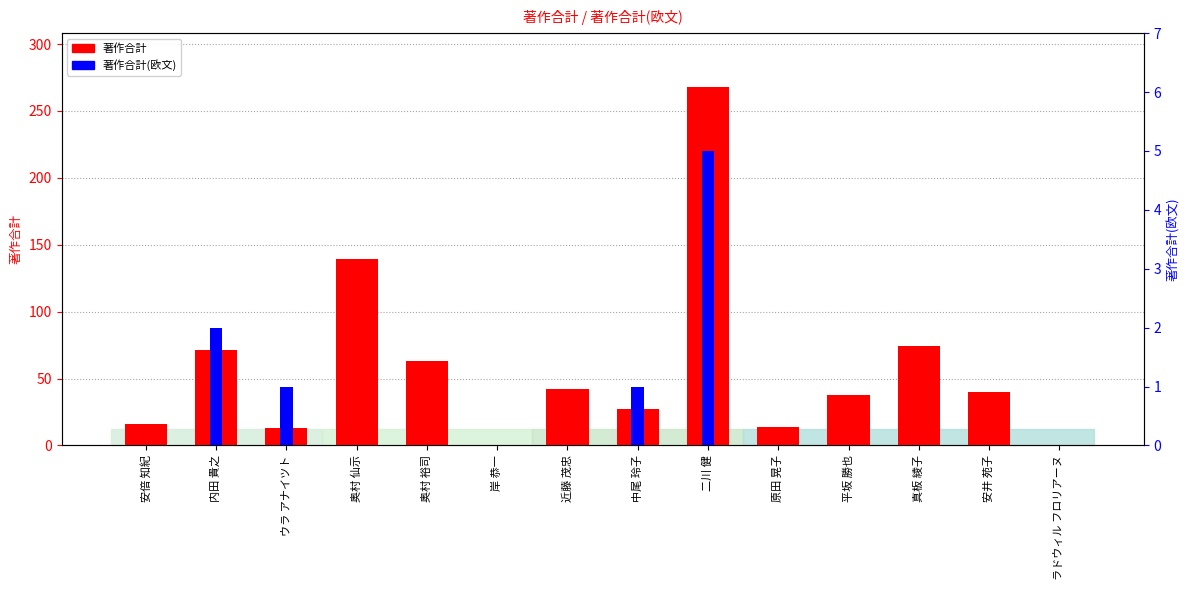

Which category has the lowest value across all series?

岸 恭一